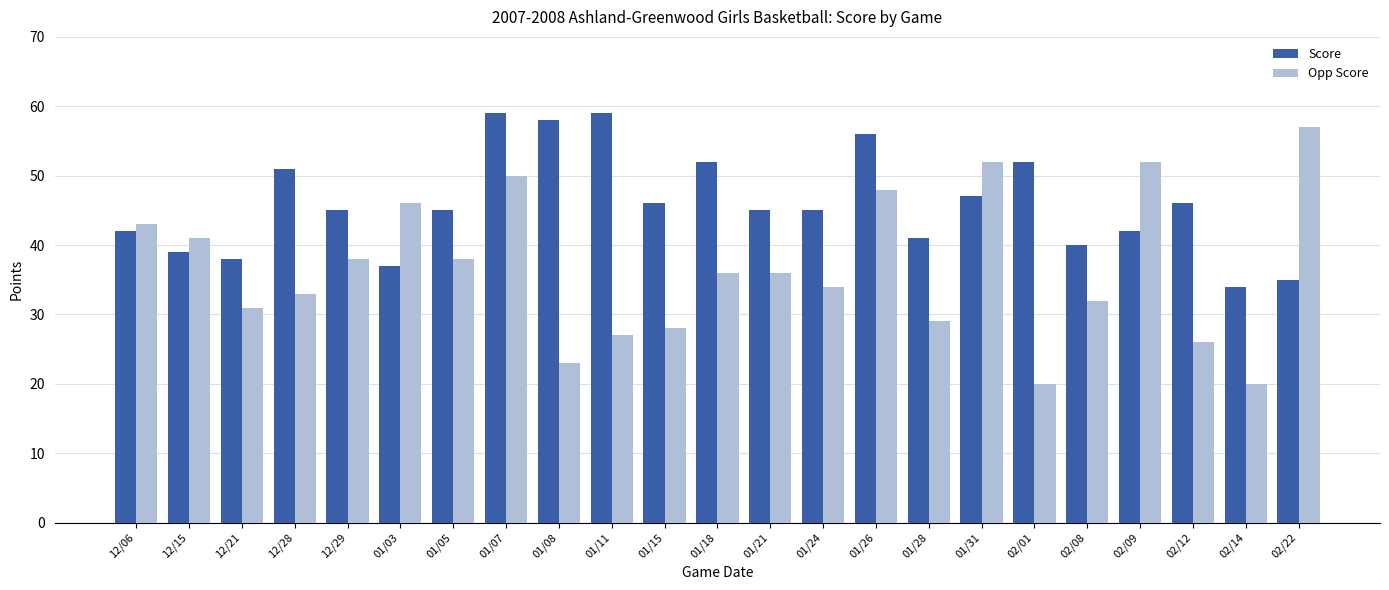

Does the chart contain stacked bars?

No